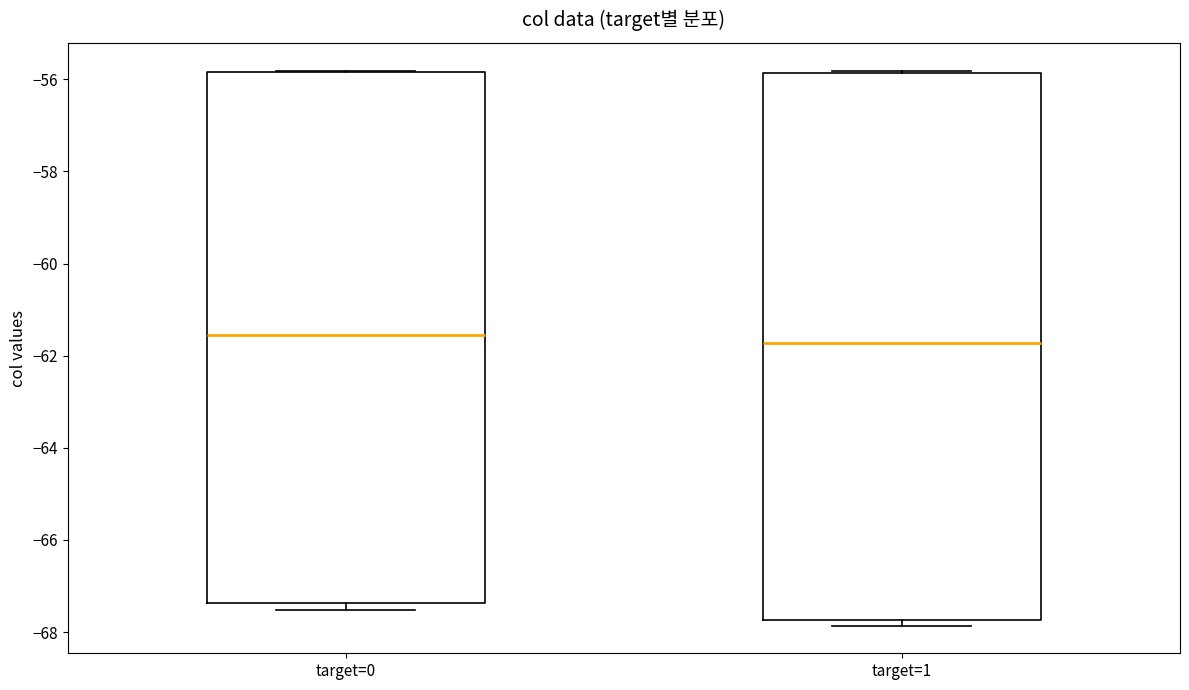

Reading left to right, transcribe this box plot: for each box, give where its median line is, the range the box spans, and where its two whiskers end, as read against the y-axis. The values are not printed on the chart, so give them approximately, as read against the axis.

target=0: median -61.6, box -67.4 to -55.8, whiskers -67.6 to -55.8
target=1: median -61.8, box -67.8 to -55.8, whiskers -67.8 (just below the box's lower edge) to -55.8